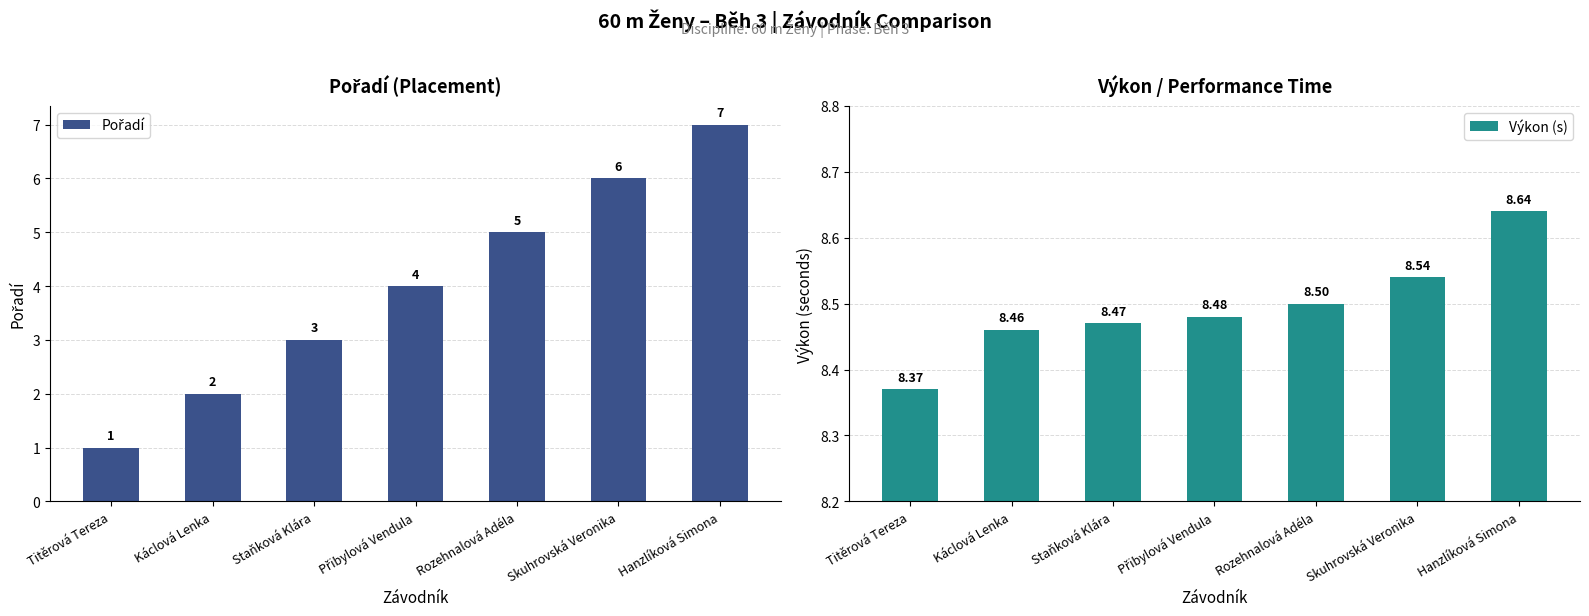

Reading left to right, what are all the values shown in this chart?

Pořadí: Titěrová Tereza=1.0	Káclová Lenka=2.0	Staňková Klára=3.0	Přibylová Vendula=4.0	Rozehnalová Adéla=5.0	Skuhrovská Veronika=6.0	Hanzlíková Simona=7.0
Výkon (s): Titěrová Tereza=8.4	Káclová Lenka=8.5	Staňková Klára=8.5	Přibylová Vendula=8.5	Rozehnalová Adéla=8.5	Skuhrovská Veronika=8.5	Hanzlíková Simona=8.6